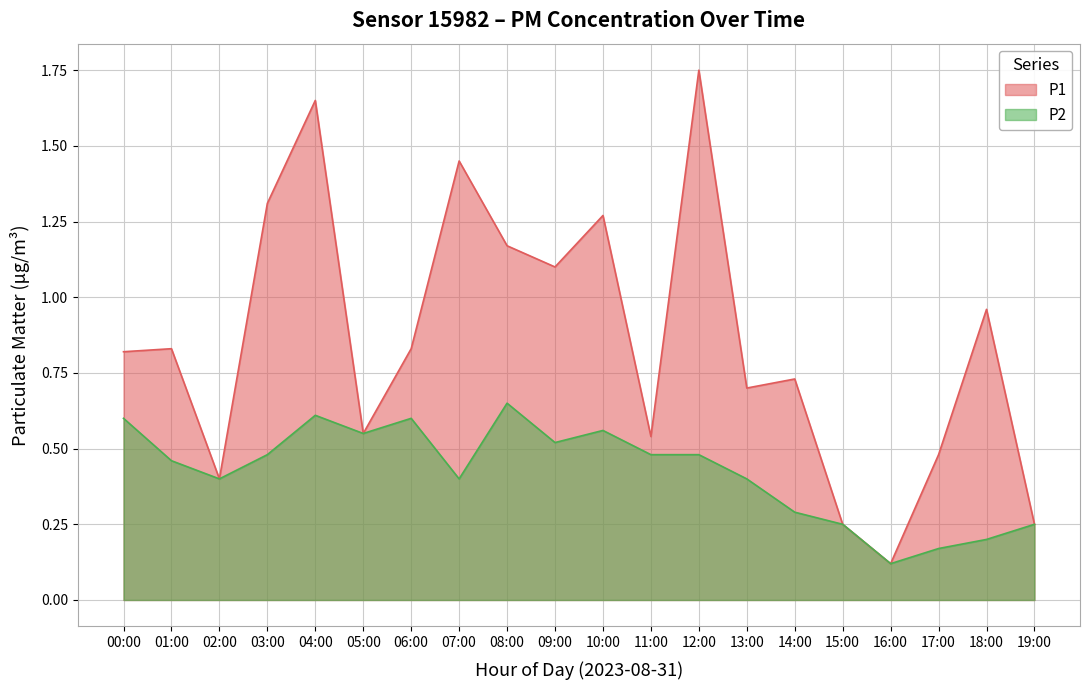

True or false: P1 and P2 cross at least once.

False